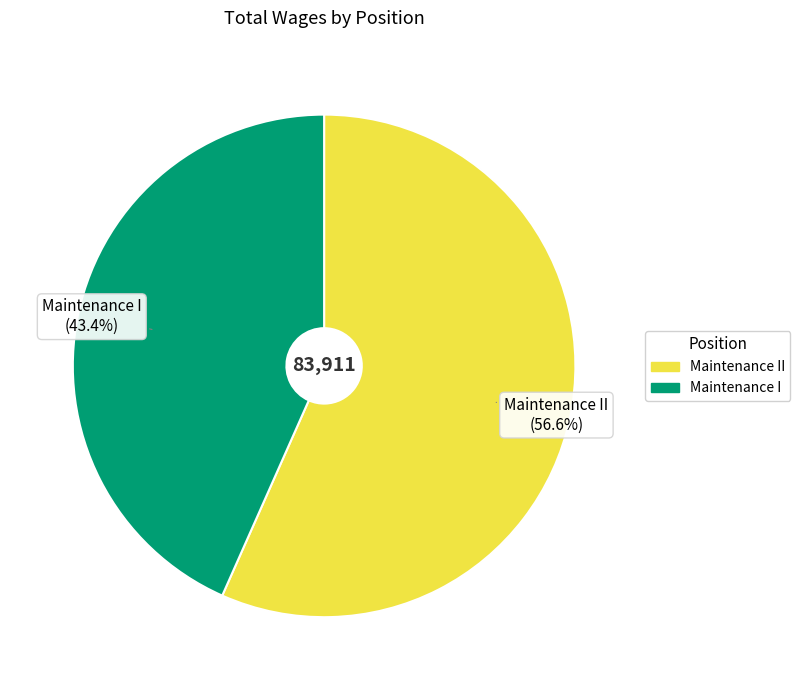

Which slice represents more than half of the pie?

Maintenance II